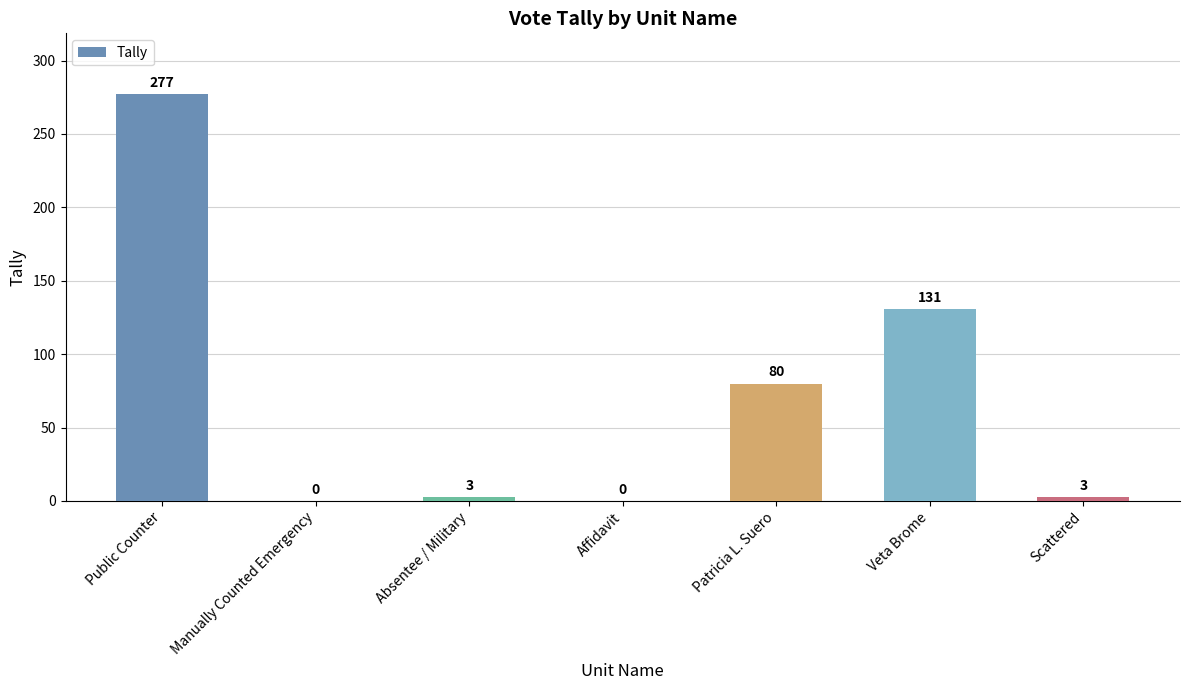

What is the change in value from Manually Counted Emergency to Absentee / Military?

+3